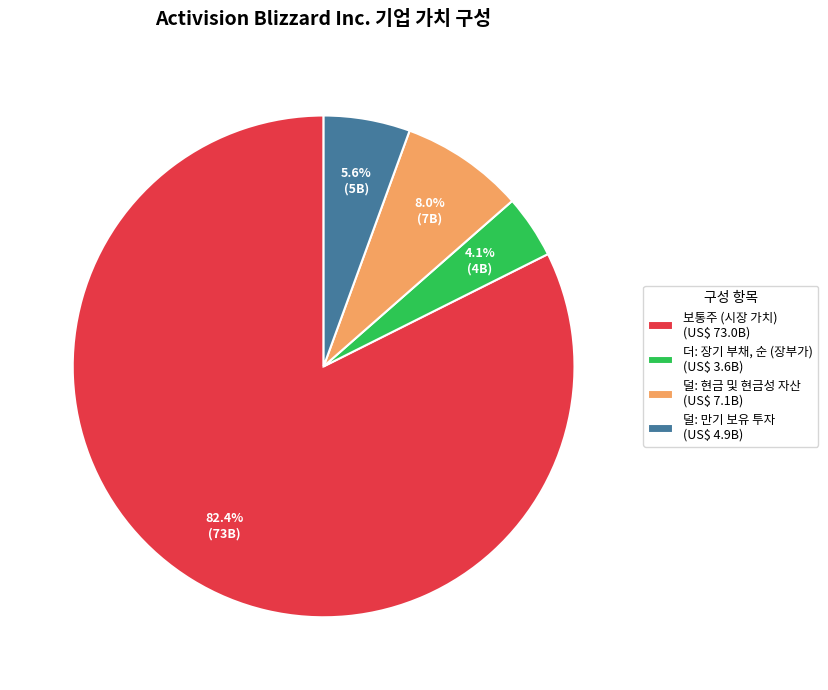

How many slices are in this pie chart?

4